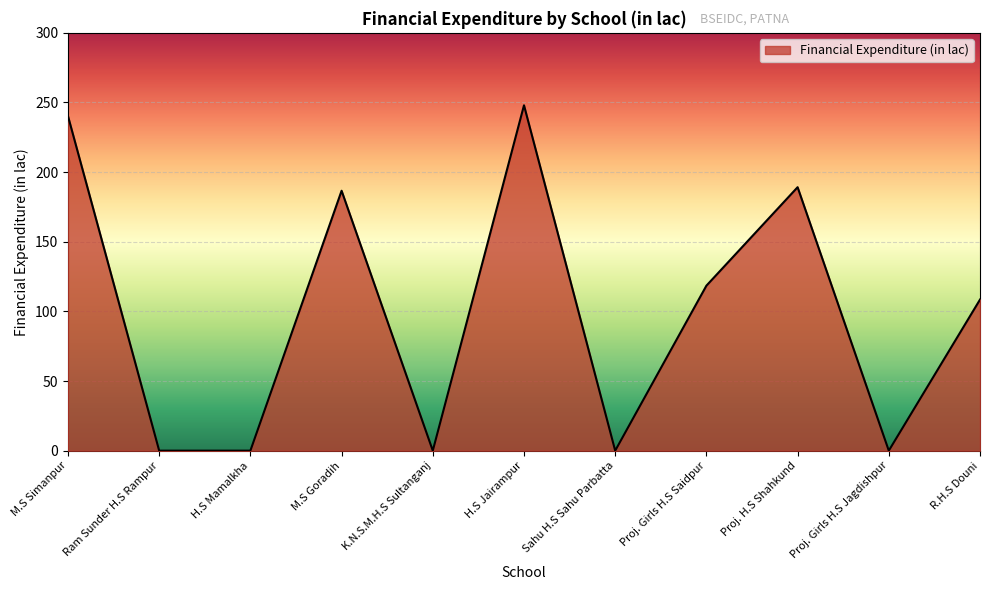

How many lines are shown in the chart?

1